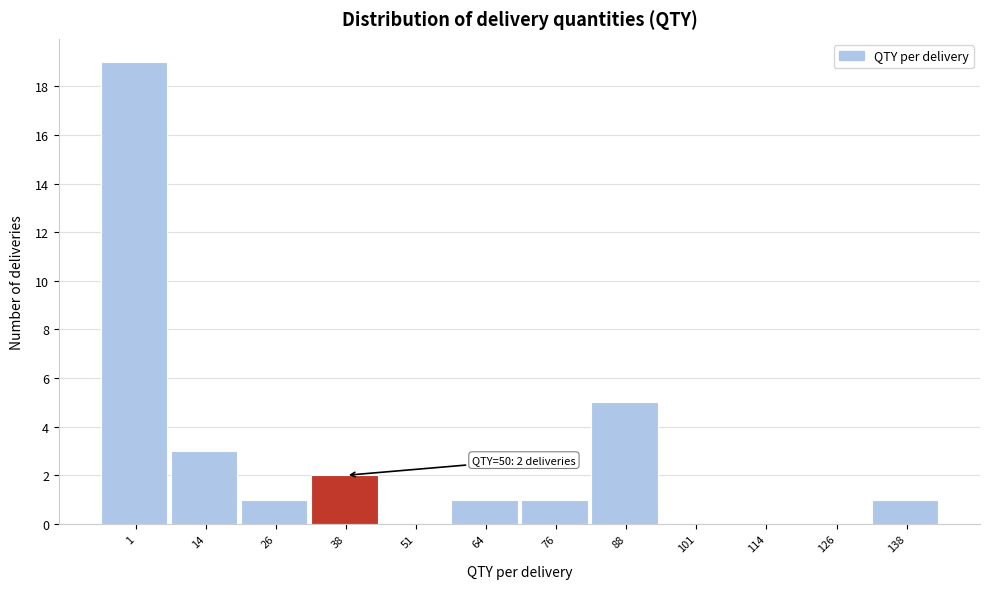

Reading right to left, what are all the values shown in this chart?

138=1	126=0	114=0	101=0	88=5	76=1	64=1	51=0	38=2	26=1	14=3	1=19